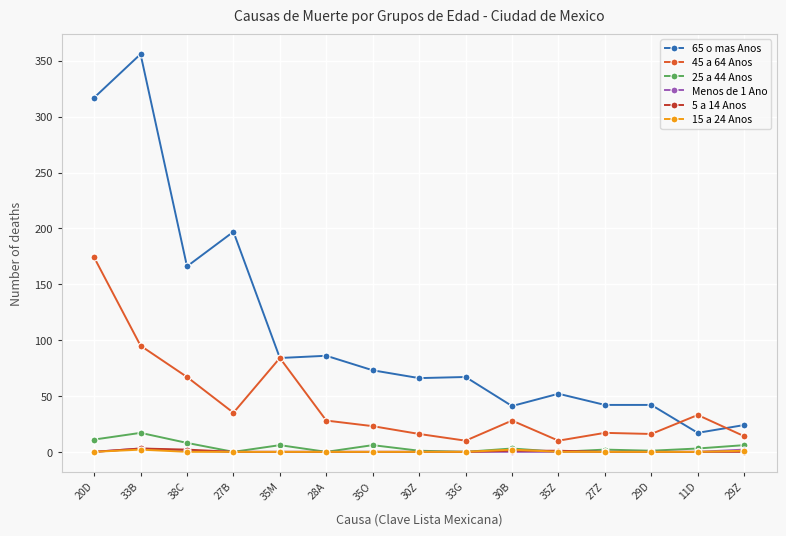

Which series has the largest total across all categories?

65 o mas Anos